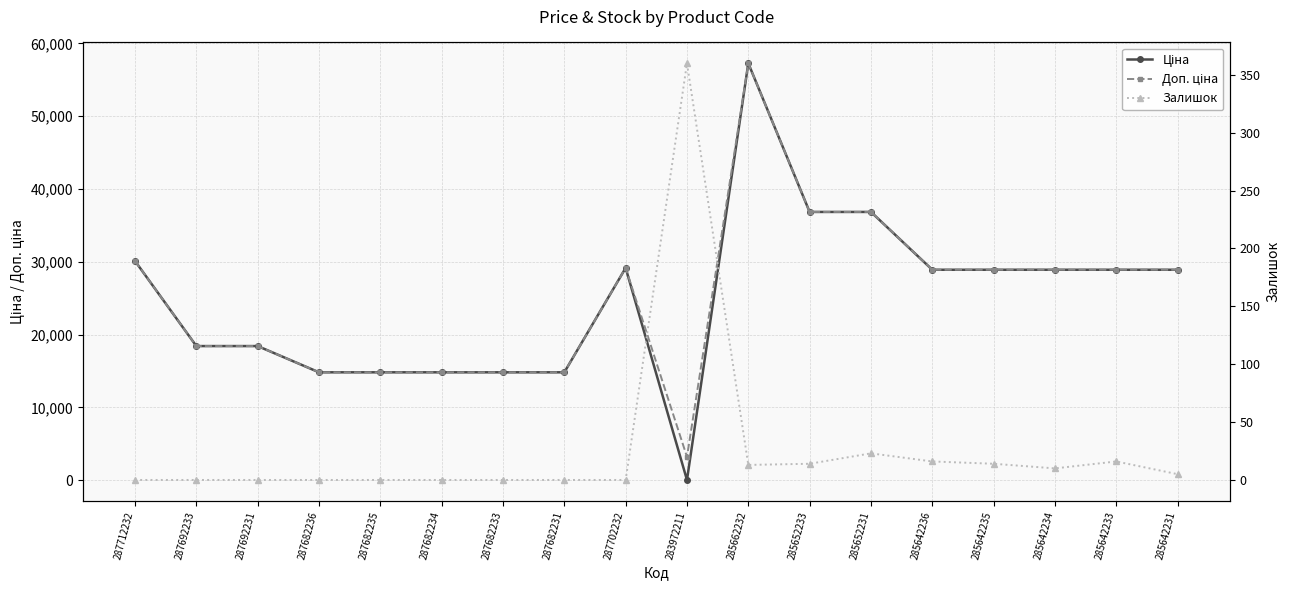

What is the difference between the Залишок values at 285652233 and 283972211?

346.0